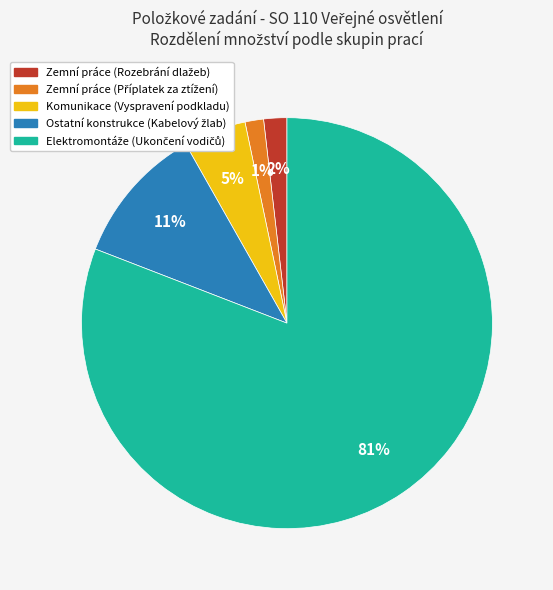

To the nearest percent, what is the average slice percentage?

20%